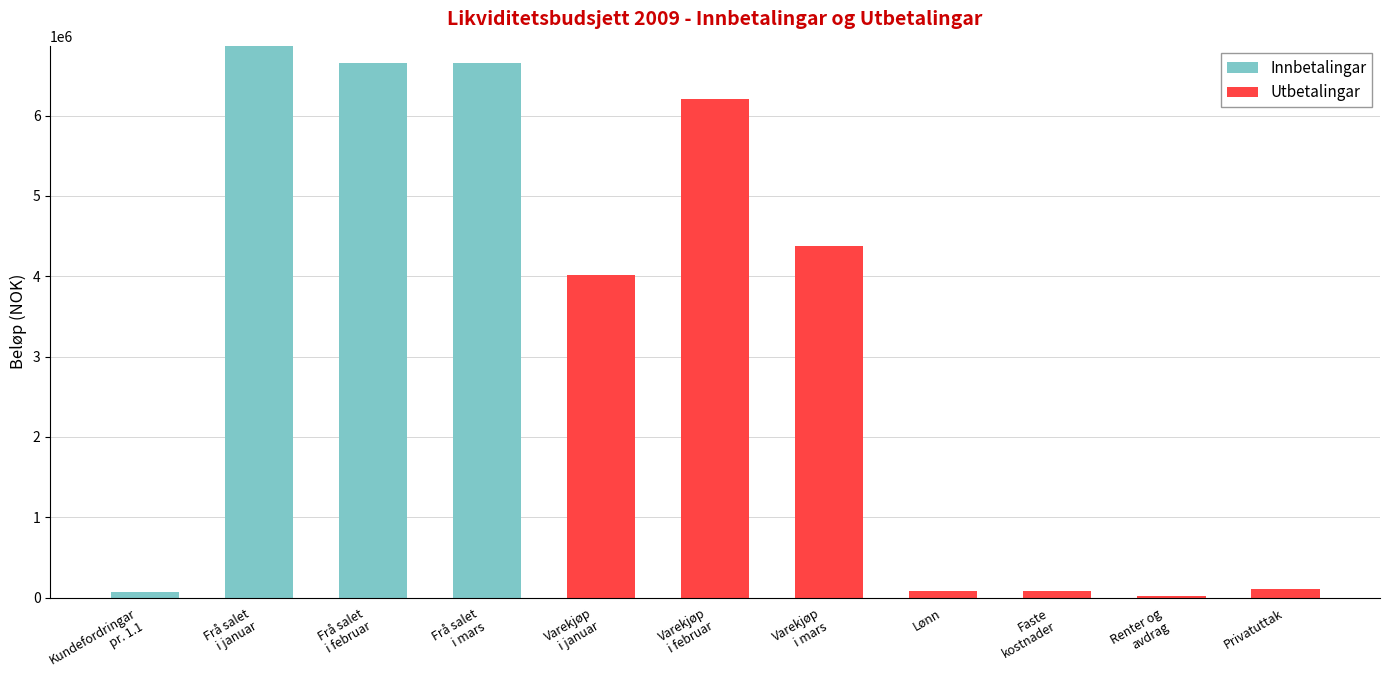

At which label does Innbetalingar reach its peak?

Frå salet
i januar